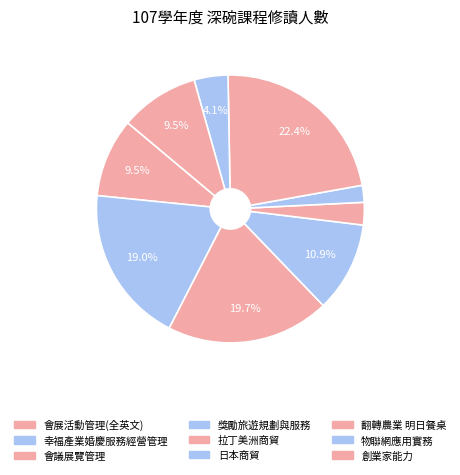

Is it true that 翻轉農業 明日餐桌 is 22% of the pie?

True